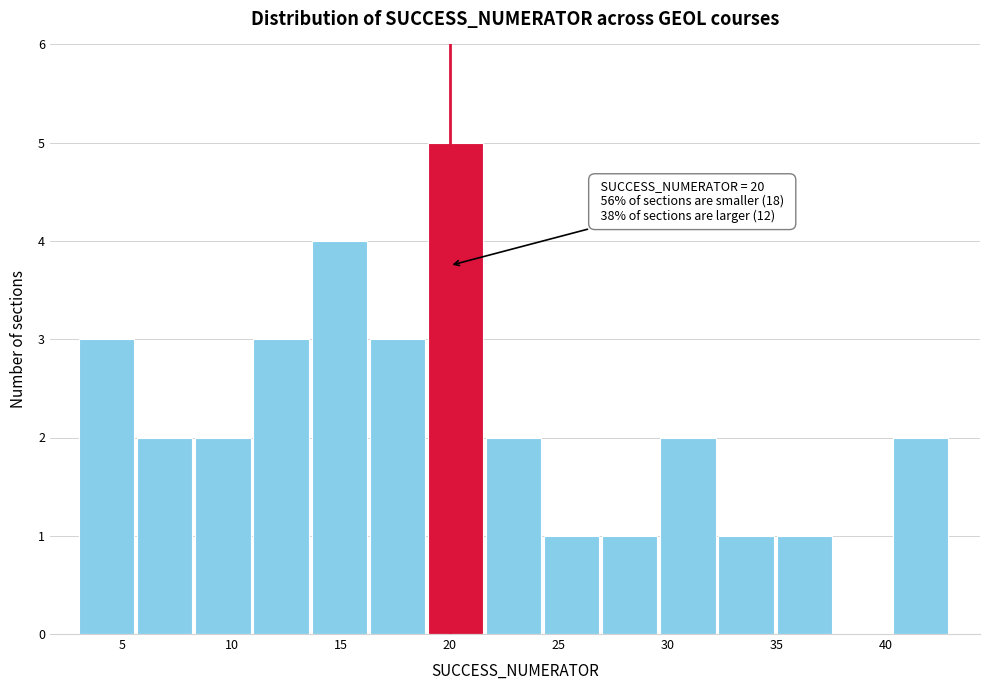

Over which range of the x-axis is the bar tallest?

19.0 to 21.5